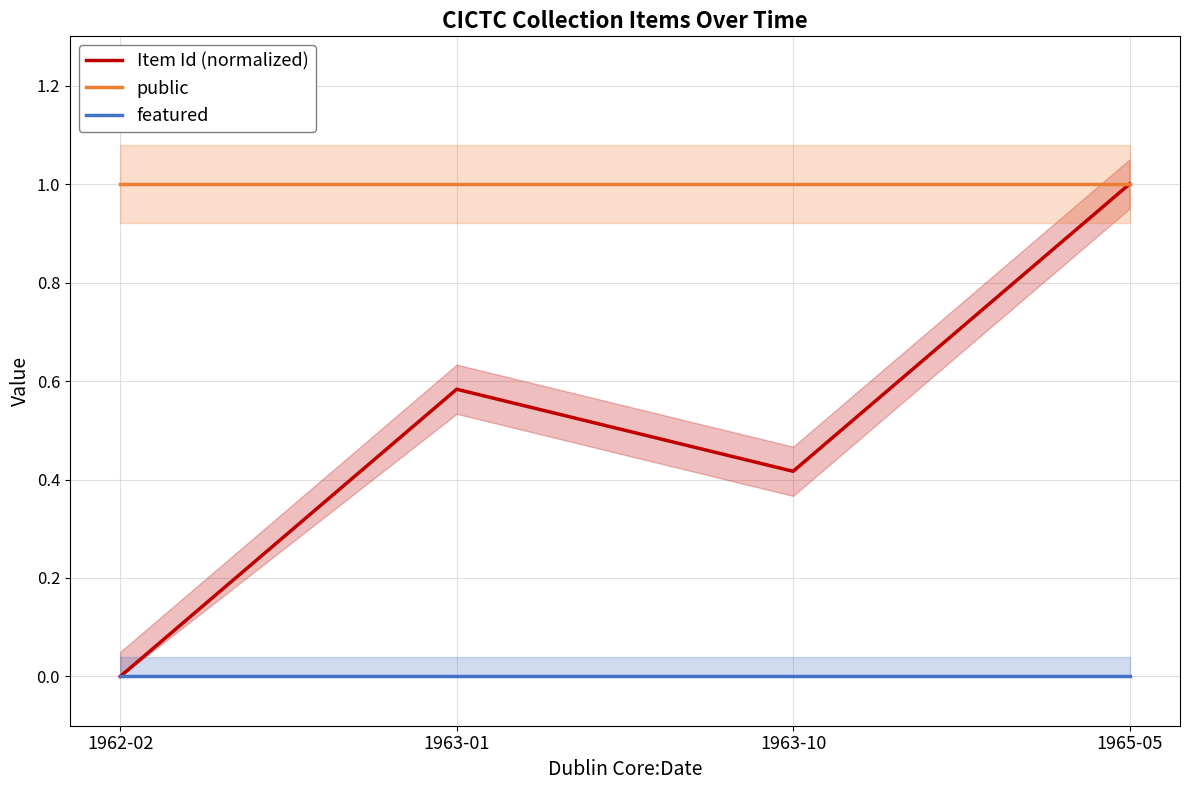

At how many categories does at least one series exceed 0?

4